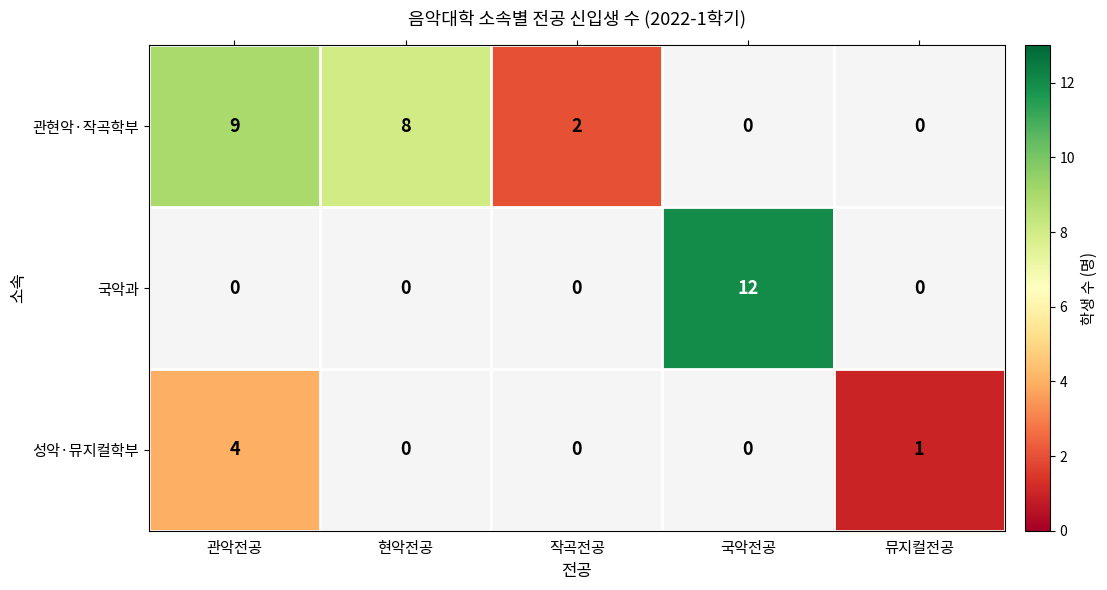

The value of 성악·뮤지컬학부 at 뮤지컬전공 is 1. True or false?

True